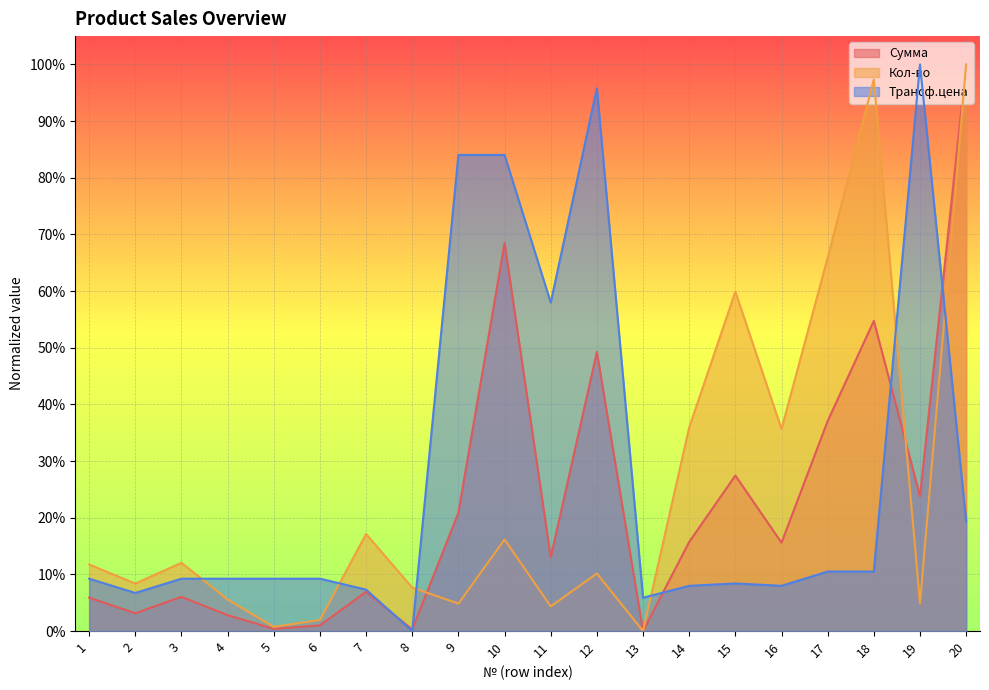

Which category has the lowest value across all series?

13